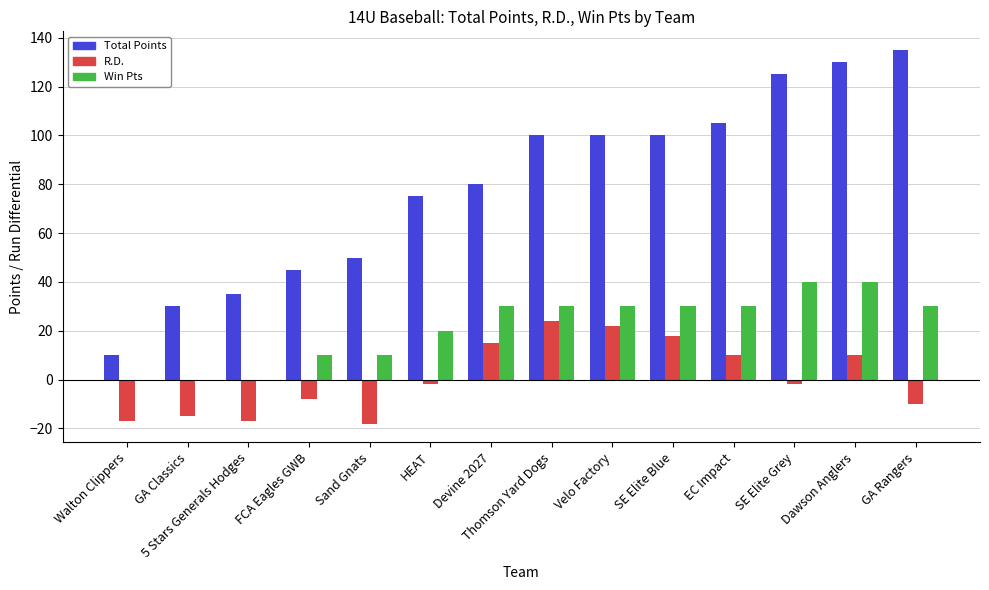

Between 5 Stars Generals Hodges and Devine 2027, which series saw the biggest shift?

Total Points